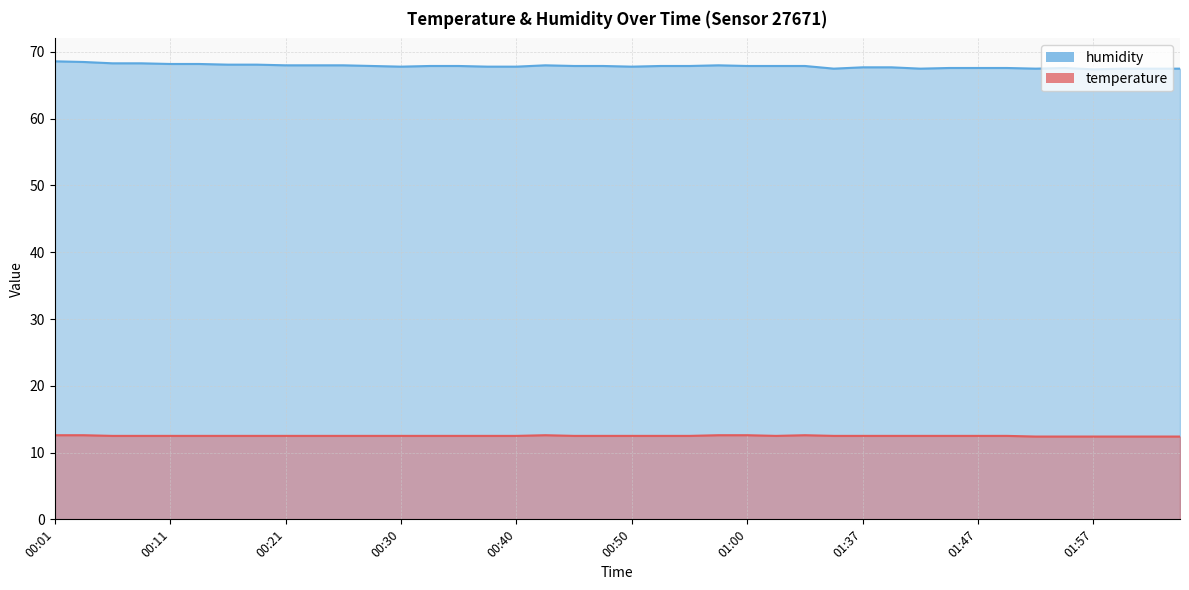

Where is humidity nearest to the value 68?

00:21